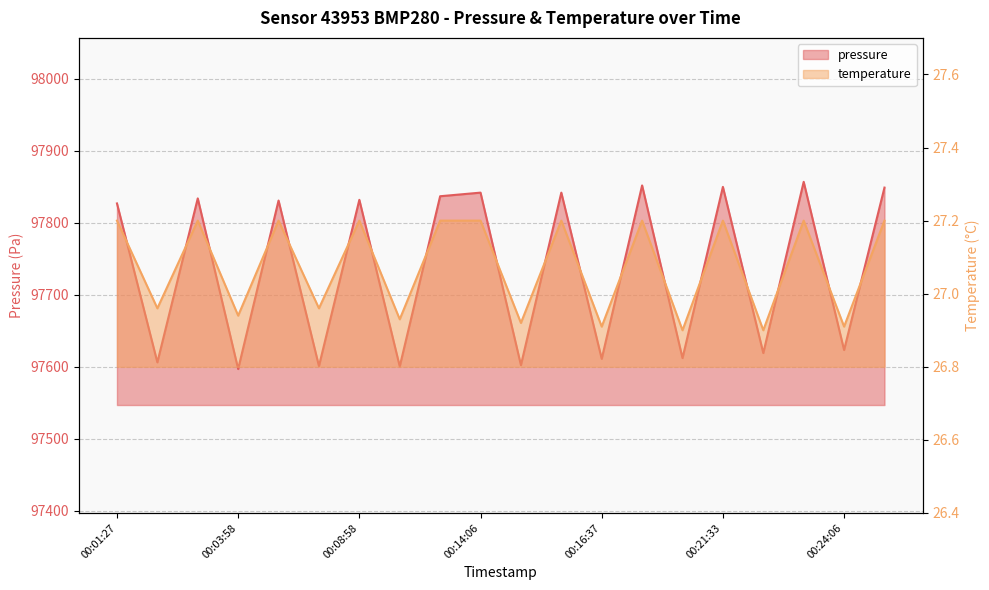

Which category has the highest value in the temperature series?

00:01:27